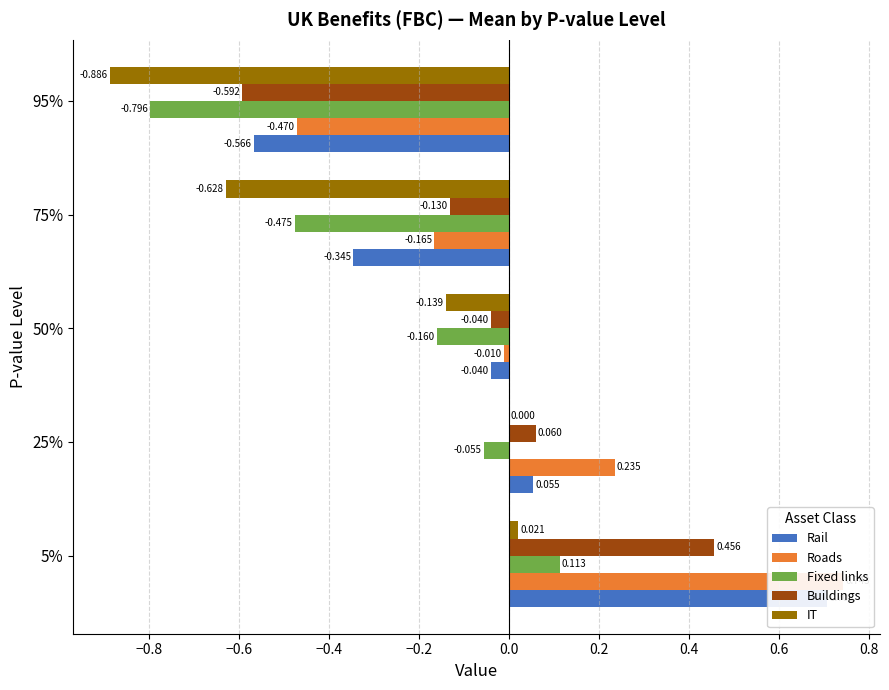

How many values in IT are below zero?

3